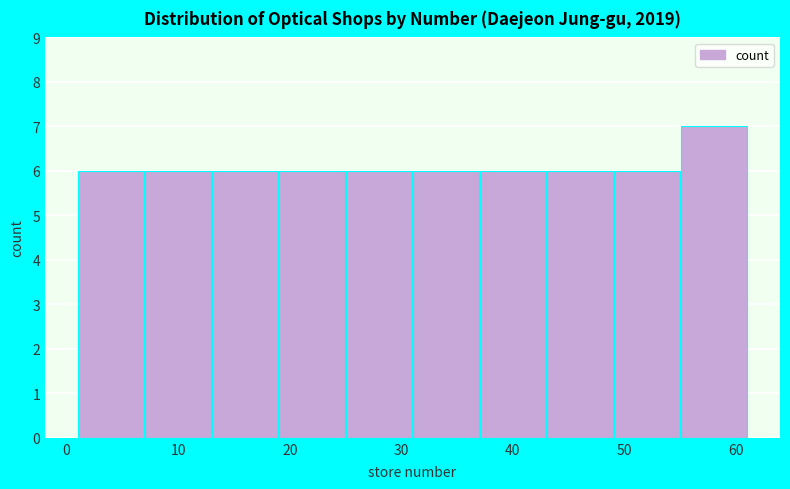

What is the height of the bar covering 49 to 55 on the x-axis? The values are not printed on the chart, so give them approximately, as read against the axis.

6